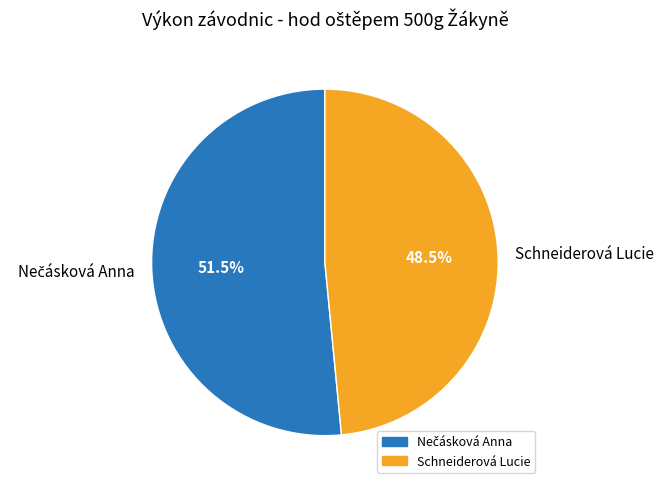

Is there a majority slice in this chart?

Yes